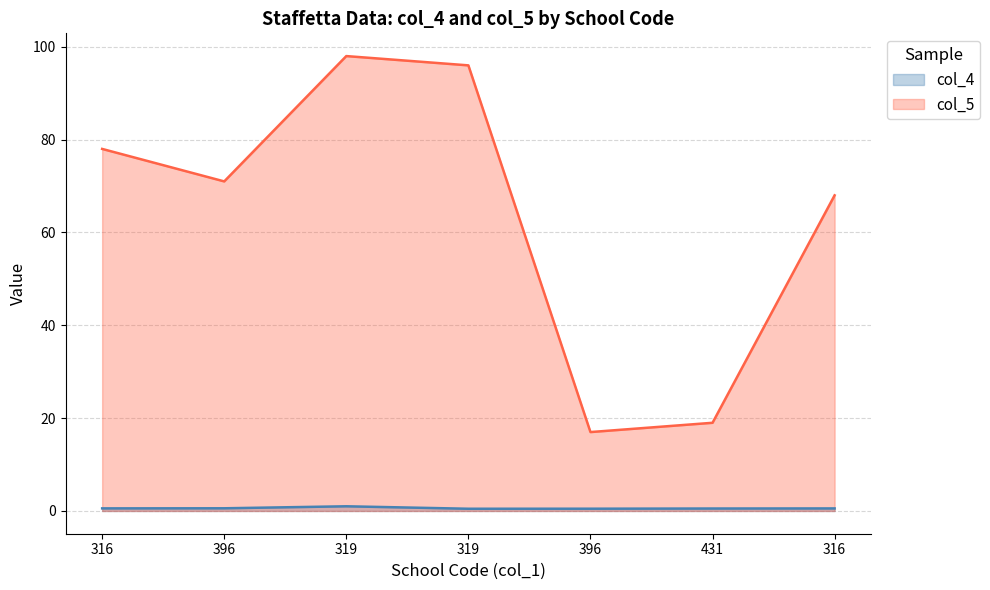

True or false: col_5 has a value of 68.0 at 316.

True